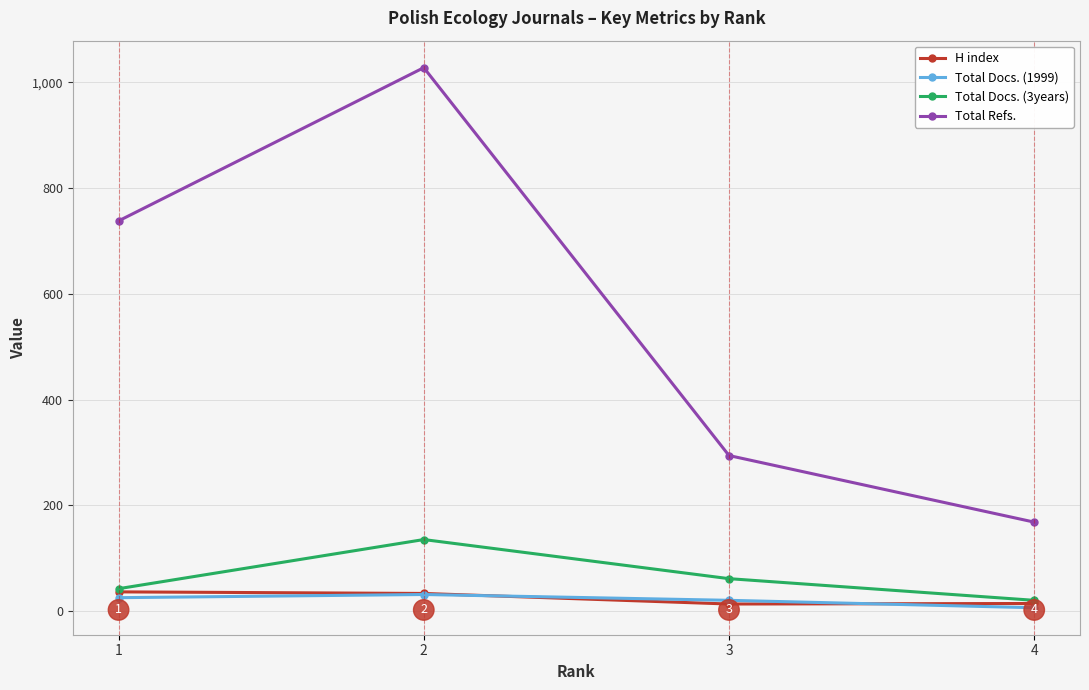

In Total Refs., how many points are higher than both neighbors (excluding endpoints)?

1